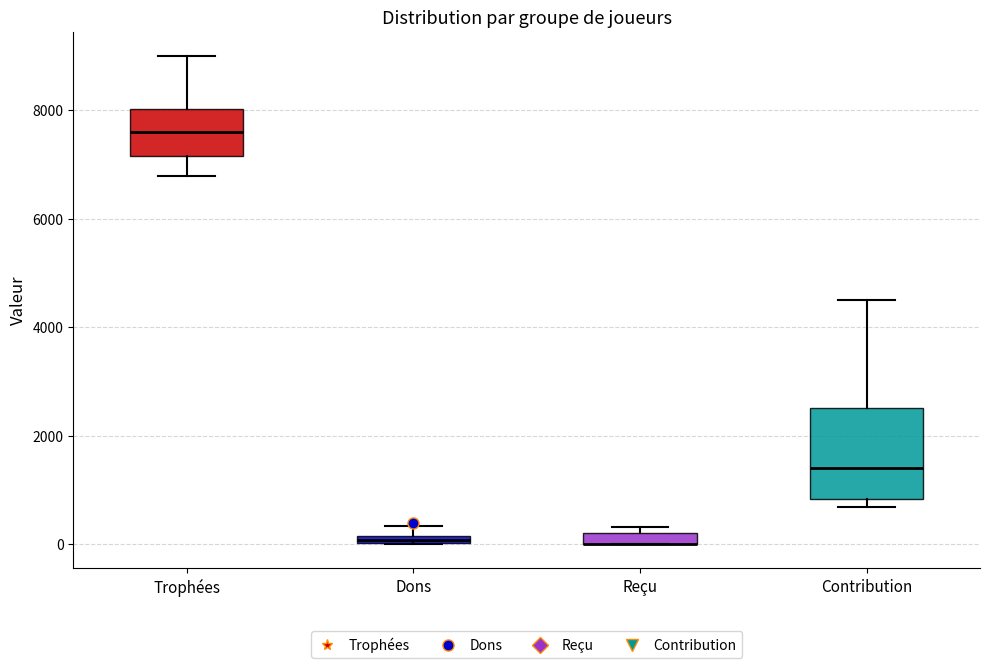

Comparing the boxes themselves (not the whiskers), which one is the tallest?

Contribution